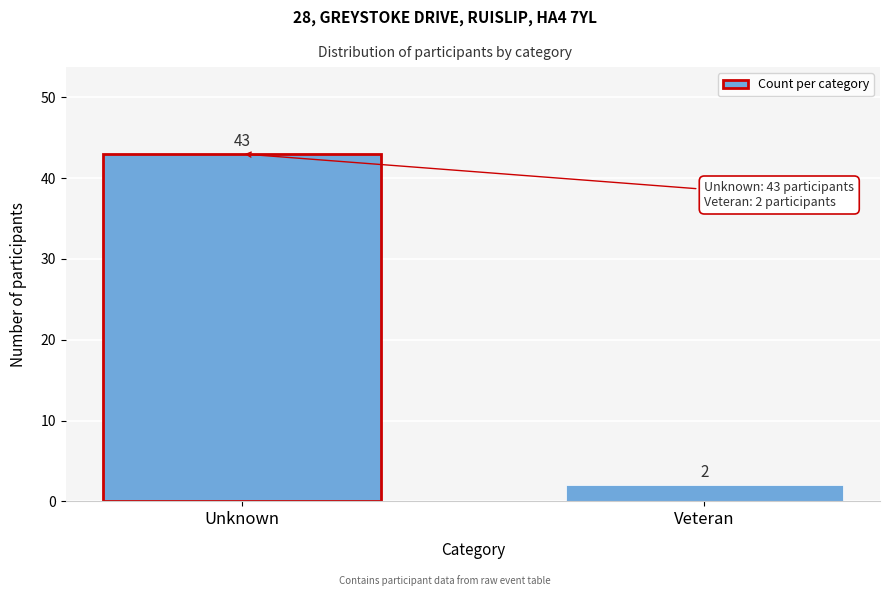

Reading left to right, list all the values displayed in this chart.

43	2